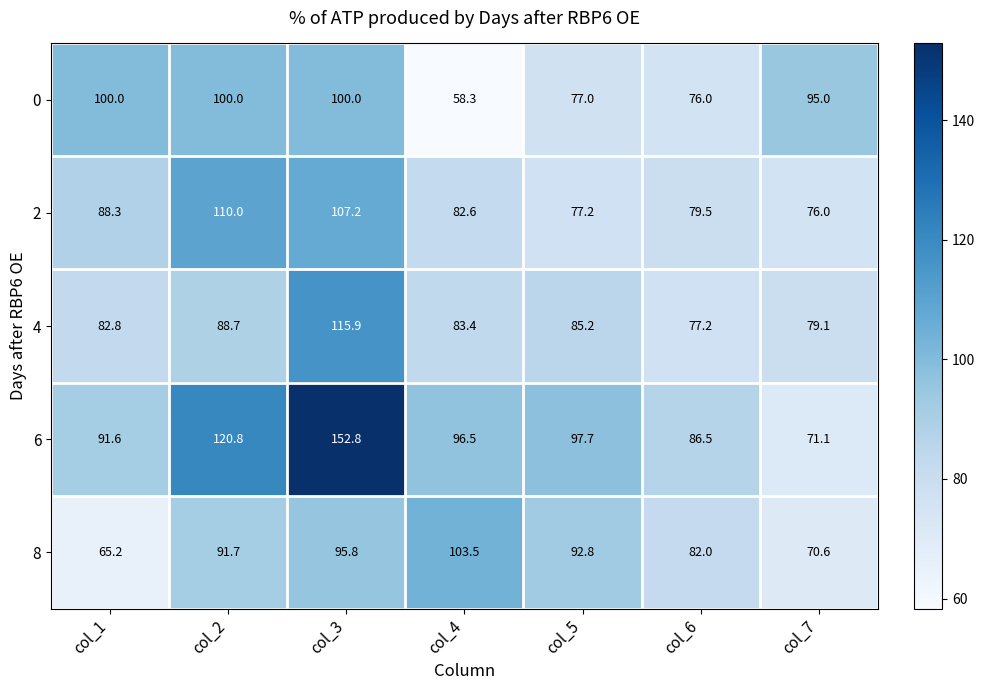

The 0 series shows 58.3 at col_4. True or false?

True